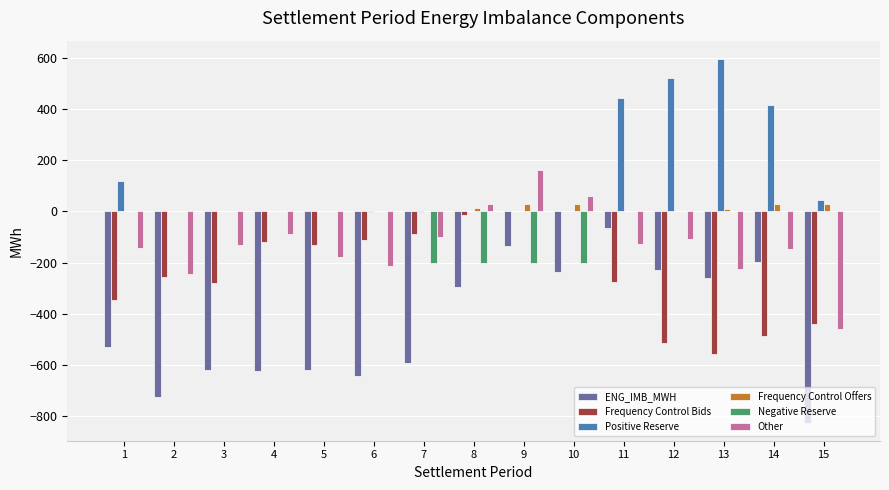

Is the value of Other at 13 greater than the value of Positive Reserve at 7?

No